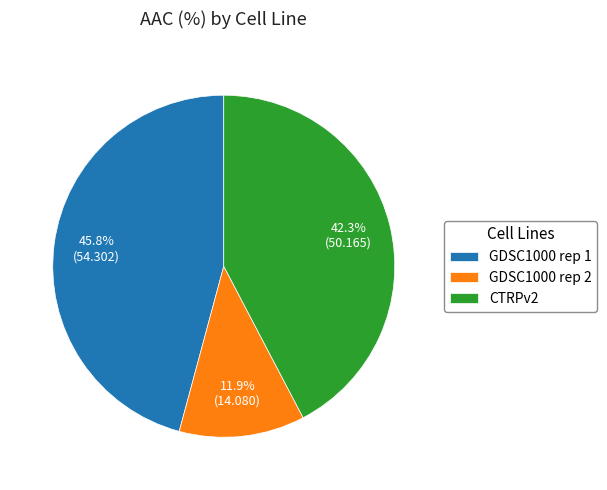

Between GDSC1000 rep 2 and CTRPv2, which is larger?

CTRPv2